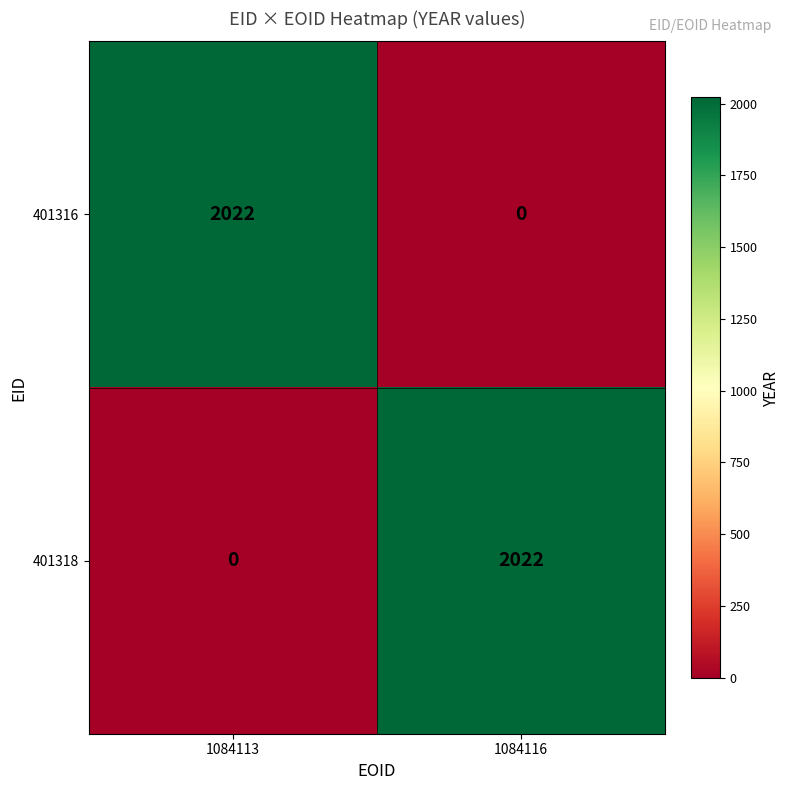

What is the total value across all series at 1084113?

2022